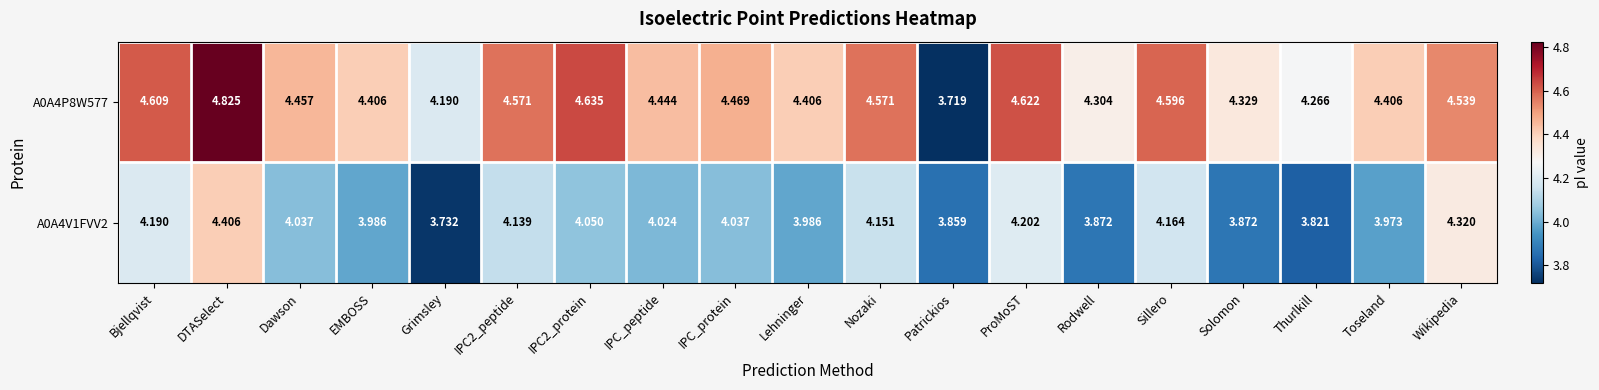

Rank the series by their maximum value, from lowest to highest.

A0A4V1FVV2, A0A4P8W577